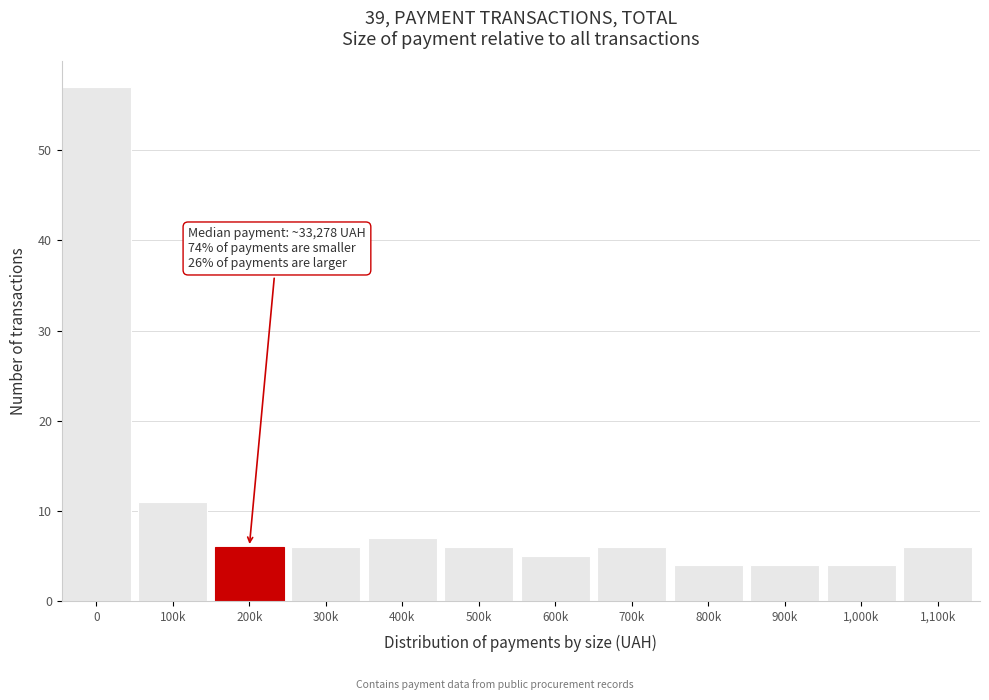

Reading left to right, list all the values displayed in this chart.

0=57	100k=11	200k=6	300k=6	400k=7	500k=6	600k=5	700k=6	800k=4	900k=4	1,000k=4	1,100k=6